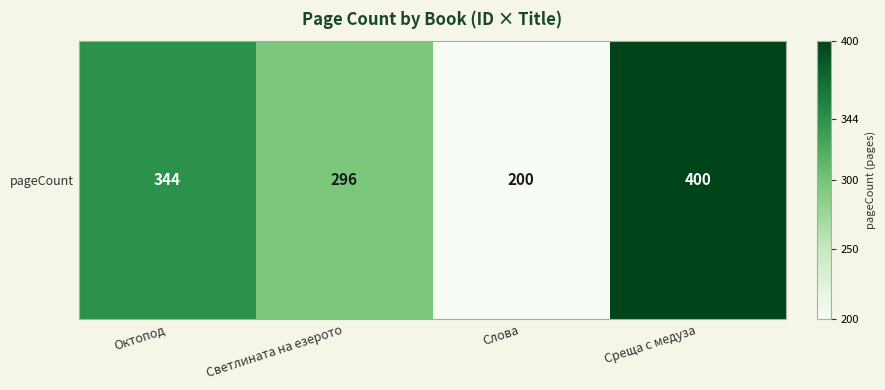

What is the sum of the values at Слова and Октопод?

544